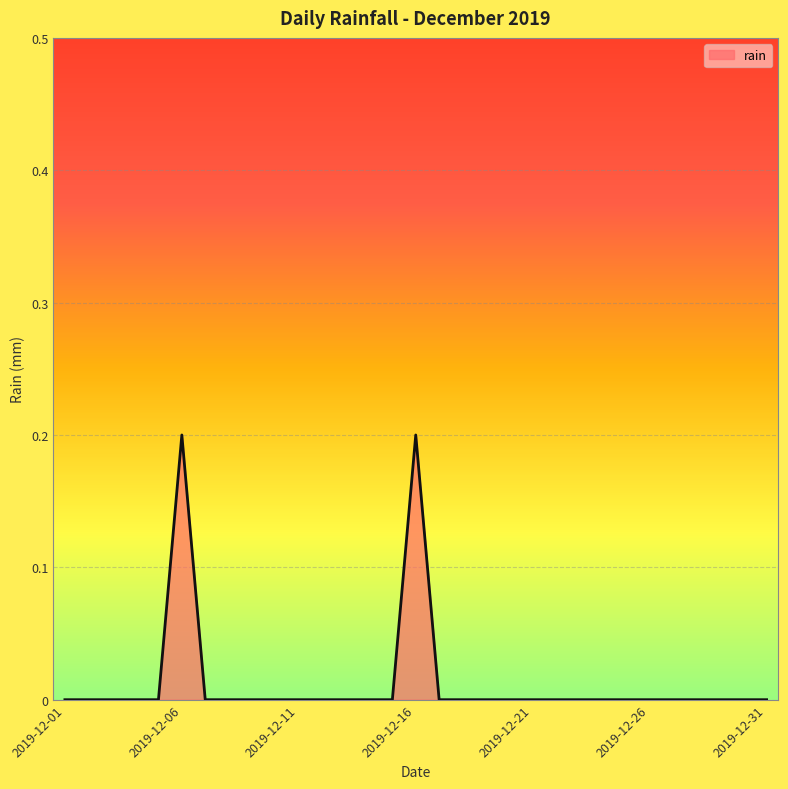

Rank the categories by value from lowest to highest.

2019-12-01, 2019-12-02, 2019-12-03, 2019-12-04, 2019-12-05, 2019-12-07, 2019-12-08, 2019-12-09, 2019-12-10, 2019-12-11, 2019-12-12, 2019-12-13, 2019-12-14, 2019-12-15, 2019-12-17, 2019-12-18, 2019-12-19, 2019-12-20, 2019-12-21, 2019-12-22, 2019-12-23, 2019-12-24, 2019-12-25, 2019-12-26, 2019-12-27, 2019-12-28, 2019-12-29, 2019-12-30, 2019-12-31, 2019-12-06, 2019-12-16